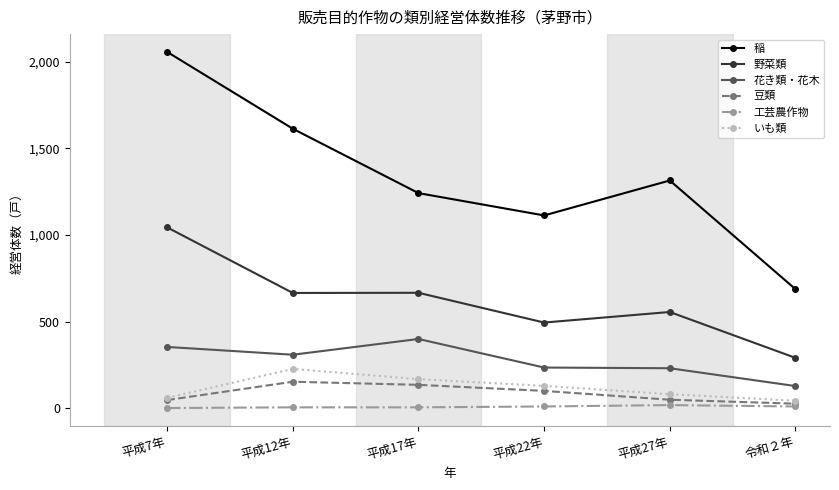

At which label does 豆類 first exceed 99?

平成12年